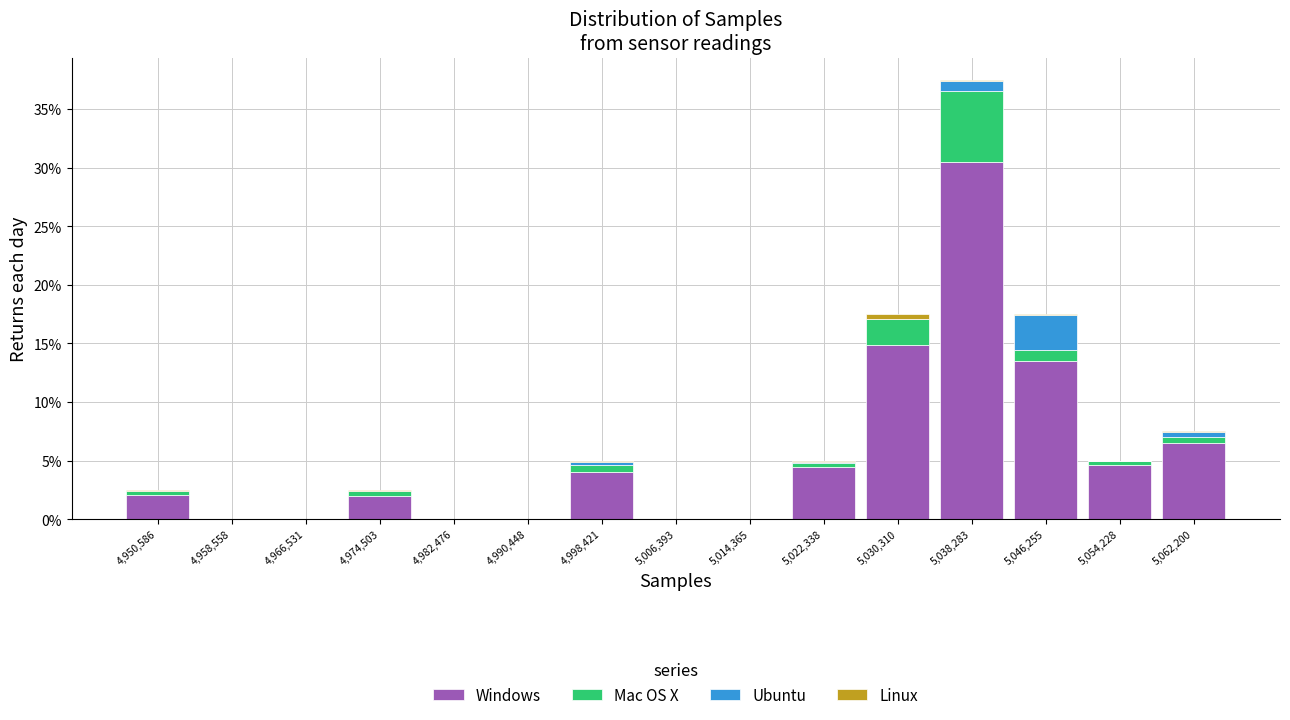

Reading left to right, list every stacked bar in this chart as the range it spans on the x-axis followed by its total height. Neither the bar edges nor the heights are printed on the chart, so give them approximately, as read against the axes.

4947000 to 4955000: 2.5
4955000 to 4963000: 0
4963000 to 4971000: 0
4971000 to 4978000: 2.5
4978000 to 4986000: 0
4986000 to 4994000: 0
4994000 to 5002000: 5.0
5002000 to 5010000: 0
5010000 to 5018000: 0
5018000 to 5026000: 5.0
5026000 to 5034000: 17.5
5034000 to 5042000: 37.5
5042000 to 5050000: 17.5
5050000 to 5058000: 5.0
5058000 to 5066000: 7.5